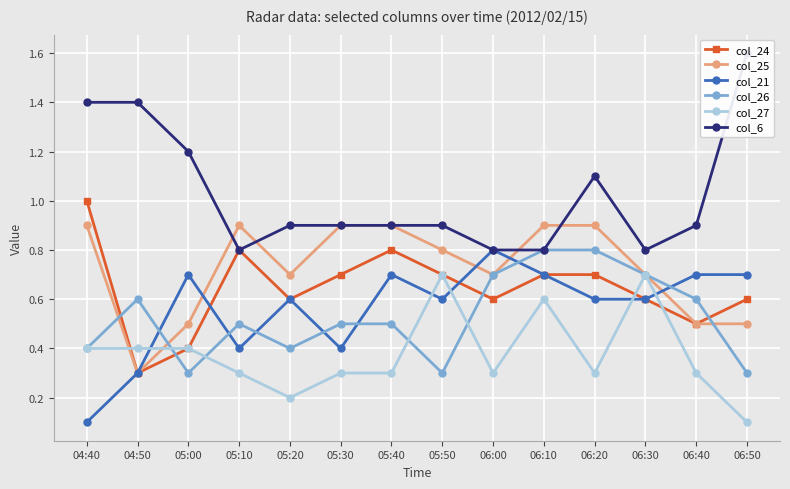

Is the value of col_24 at 05:10 greater than the value of col_26 at 06:00?

Yes